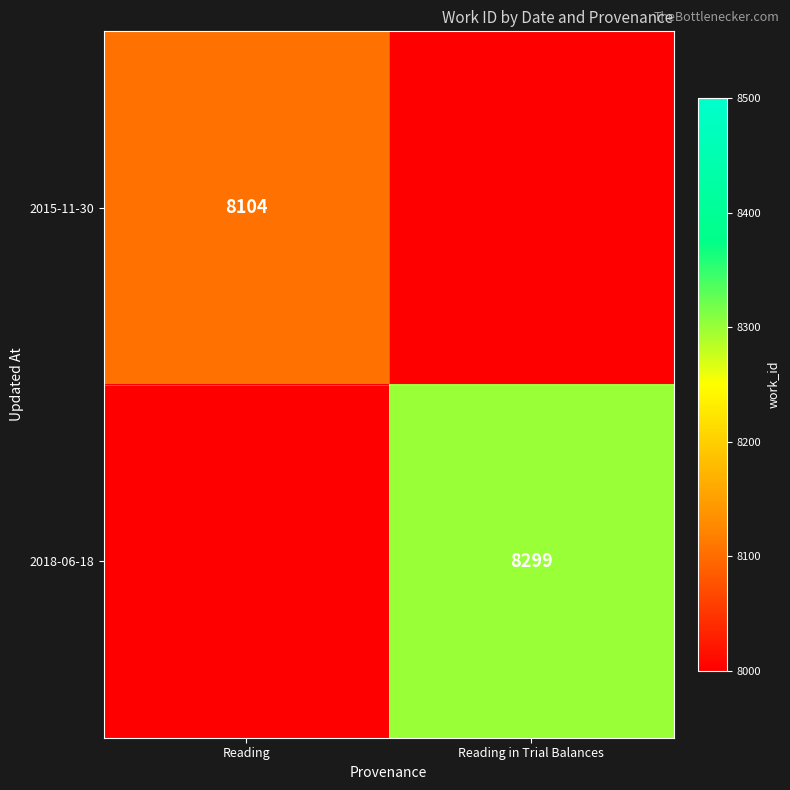

Is it true that 2015-11-30 equals 5275 at Reading?

False